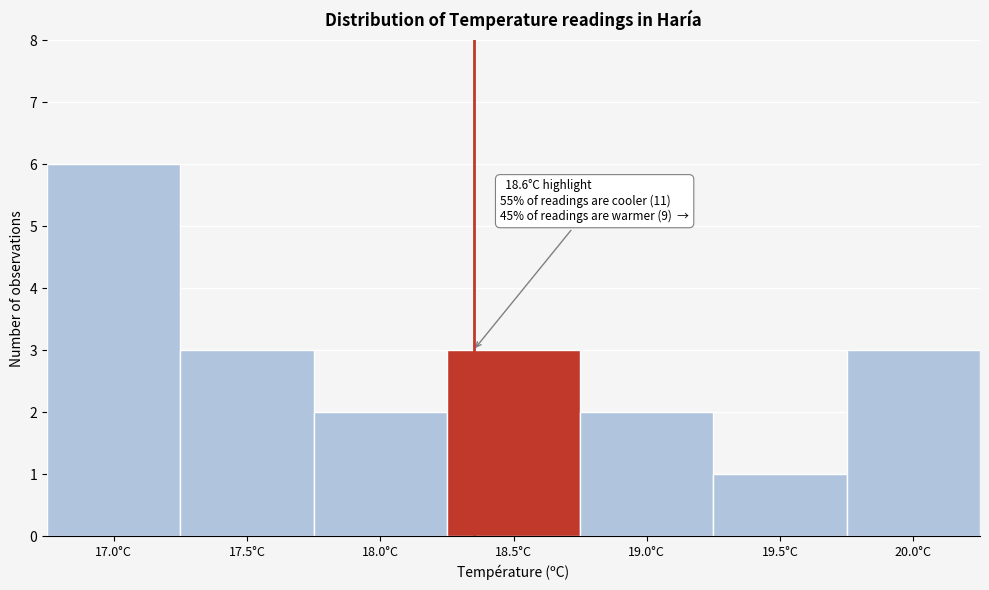

Reading left to right, extract all data points from this chart.

6	3	2	3	2	1	3